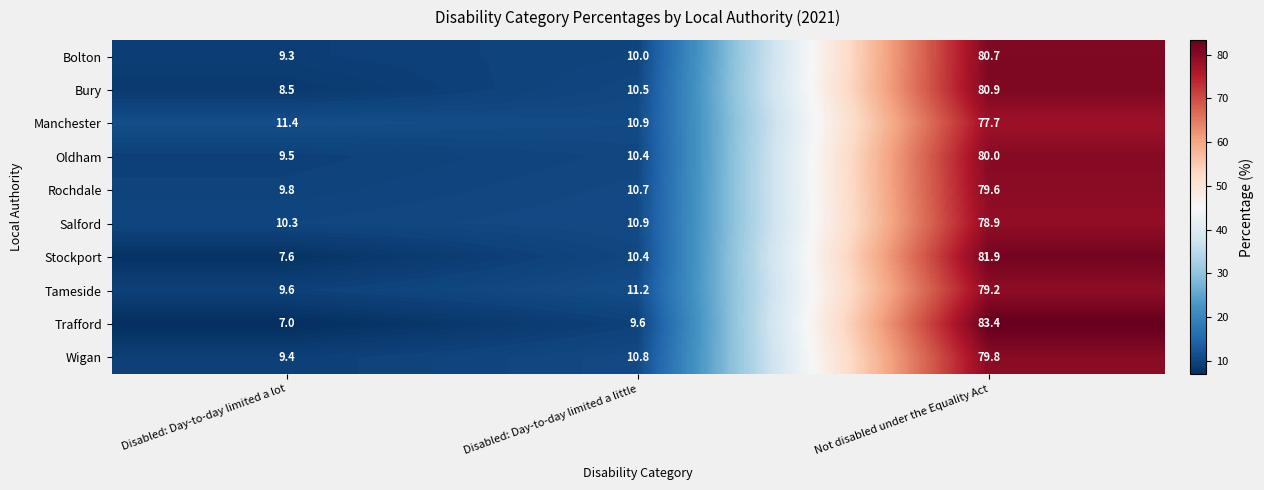

Is the value of Manchester at Disabled: Day-to-day limited a little greater than the value of Oldham at Not disabled under the Equality Act?

No